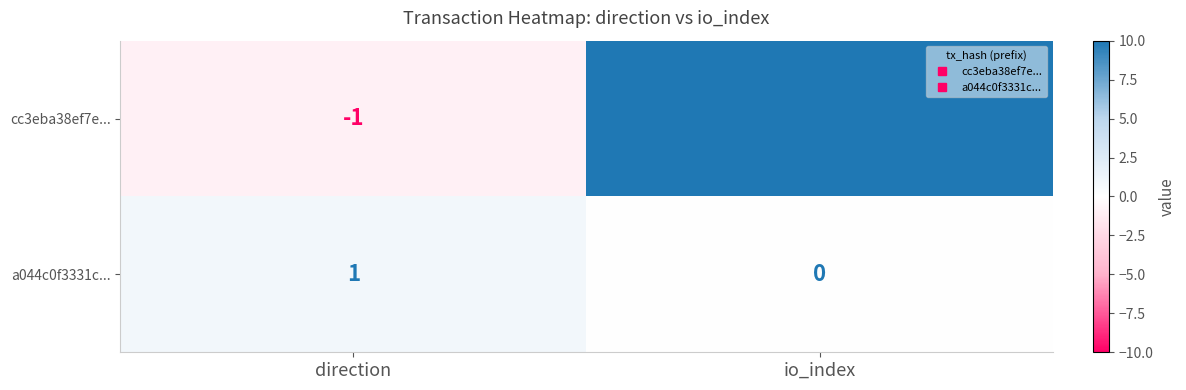

What is the spread (max minus min) of values at io_index?

10